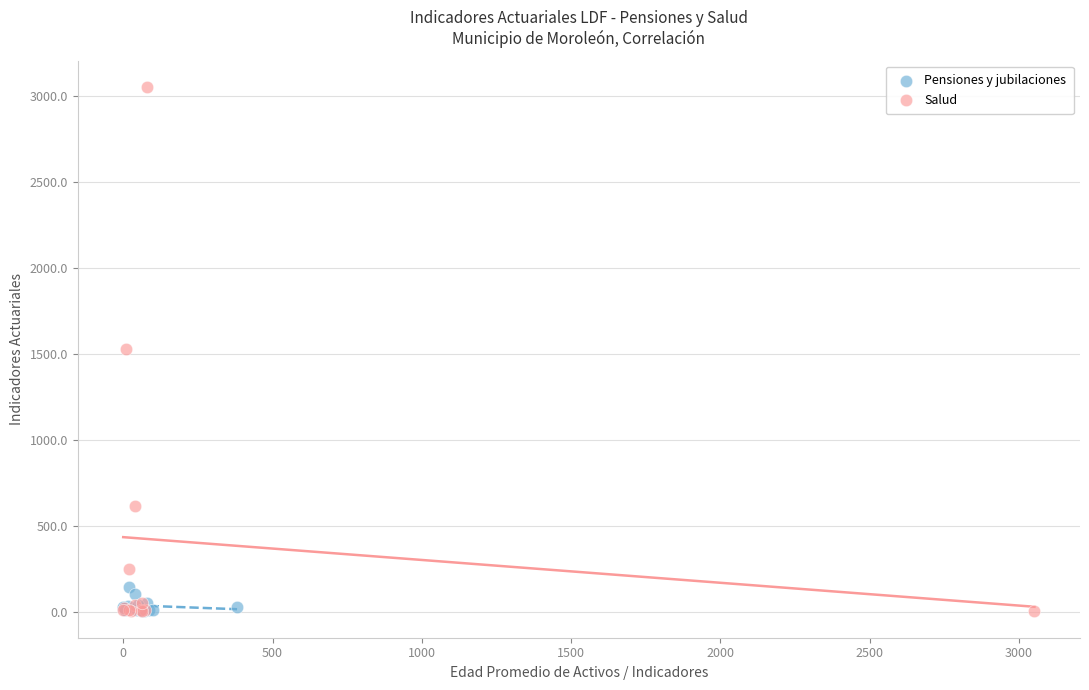

Which series contains the highest Y value?

Salud